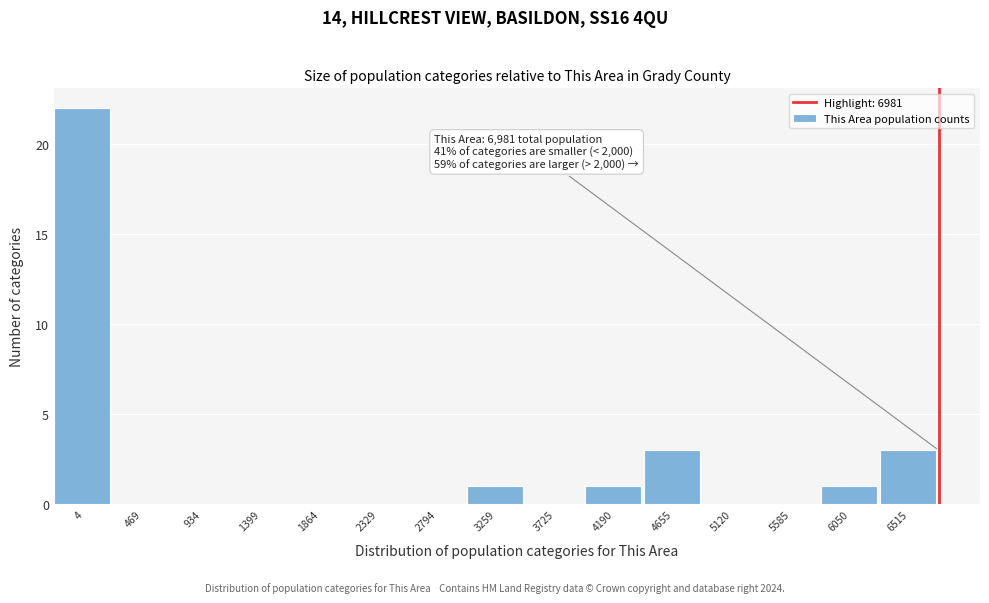

Reading left to right, list all the values displayed in this chart.

4=22	469=0	934=0	1399=0	1864=0	2329=0	2794=0	3259=1	3725=0	4190=1	4655=3	5120=0	5585=0	6050=1	6515=3